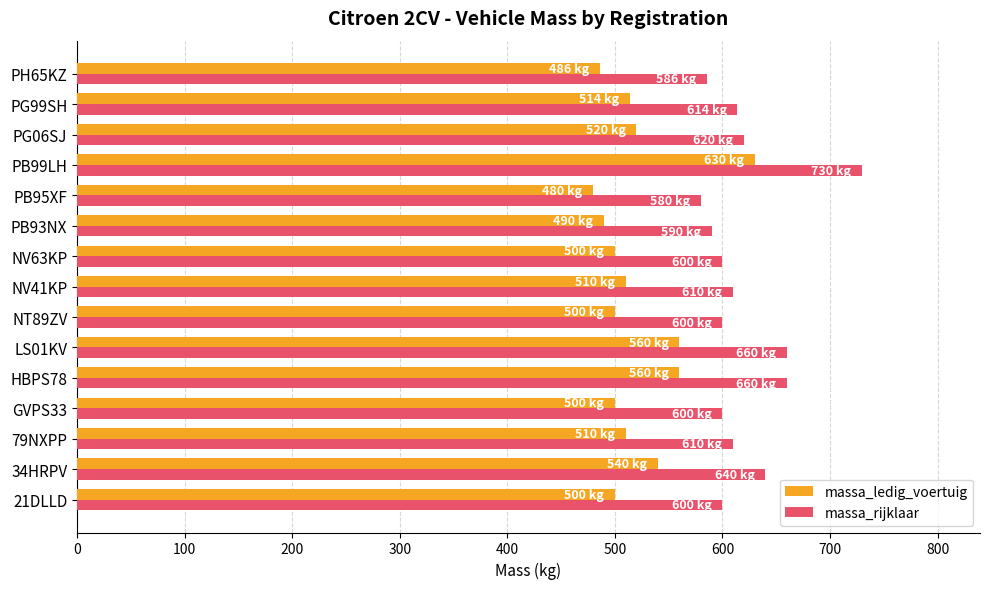

What is the total value across all series at NT89ZV?

1100